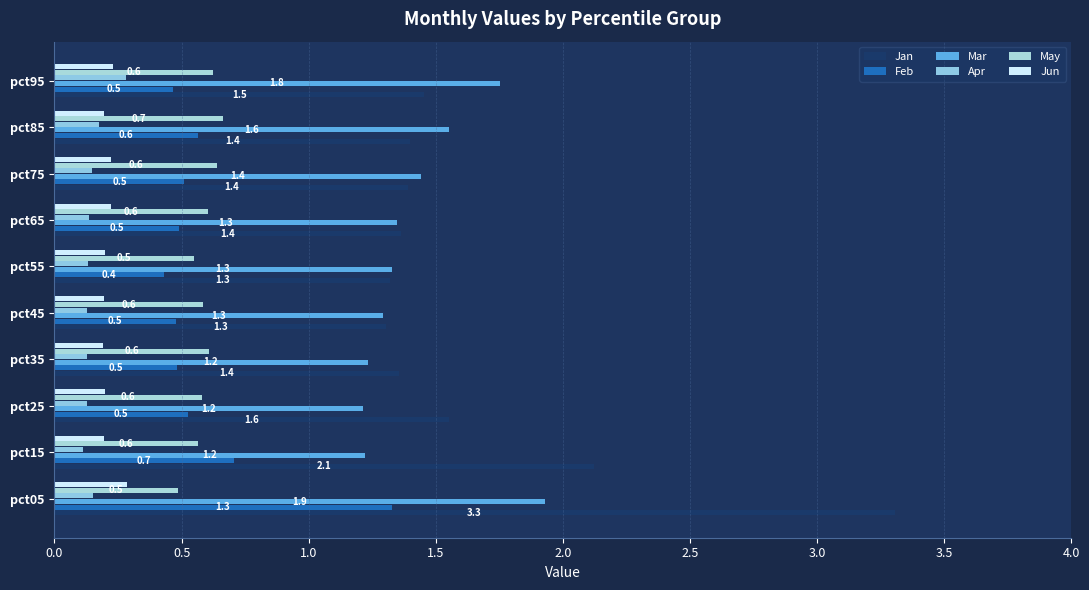

Count the number of data series in this chart.

6